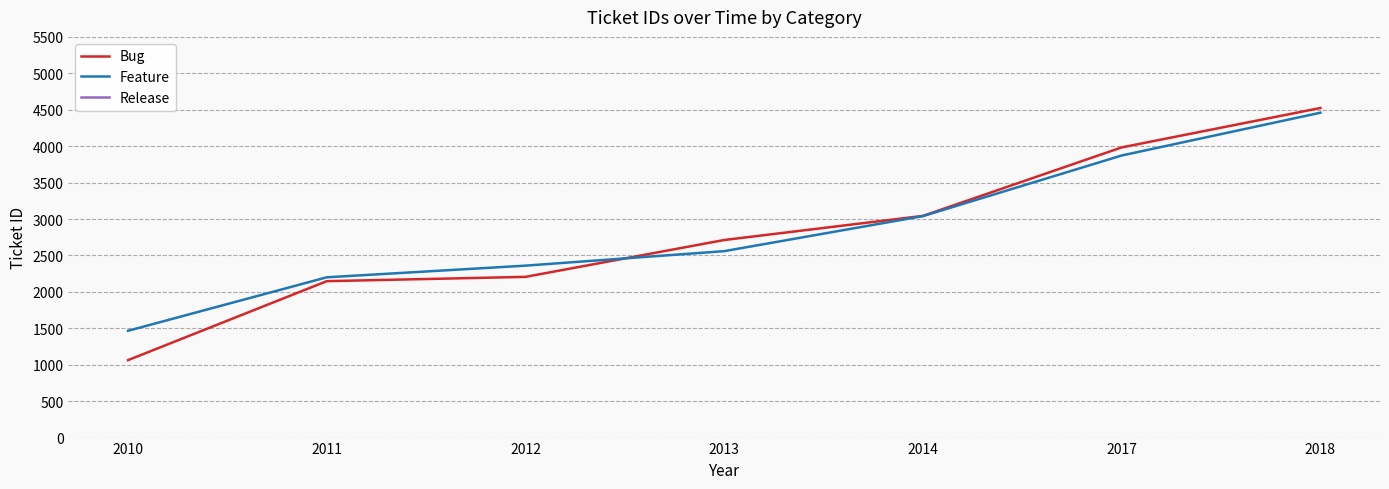

What are all the series names shown in the legend?

Bug, Feature, Release